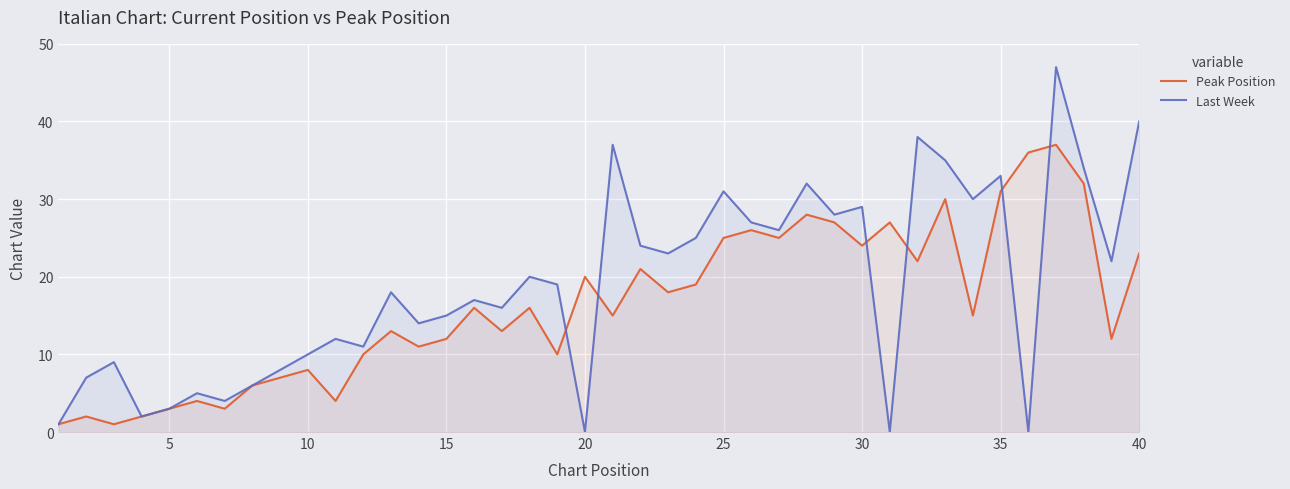

Which series has the largest total across all categories?

Last Week